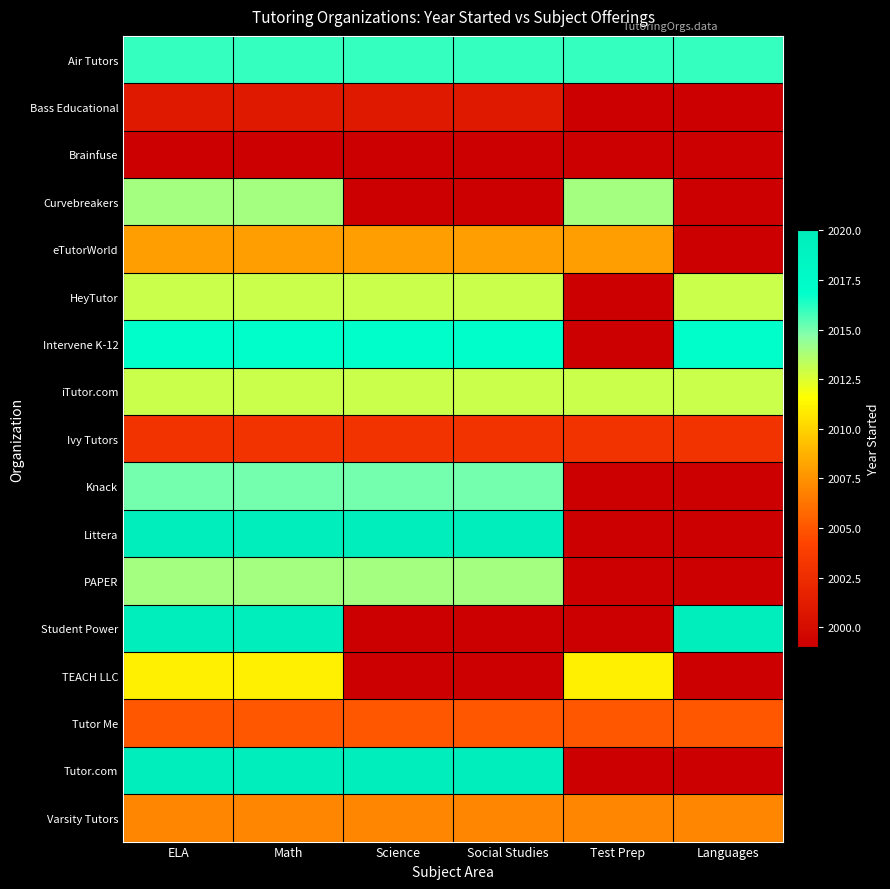

Reading right to left, extract all data points from this chart.

Air Tutors: Languages=2016	Test Prep=2016	Social Studies=2016	Science=2016	Math=2016	ELA=2016
Bass Educational: Languages=1999	Test Prep=1999	Social Studies=2001	Science=2001	Math=2001	ELA=2001
Brainfuse: Languages=1999	Test Prep=1999	Social Studies=1999	Science=1999	Math=1999	ELA=1999
Curvebreakers: Languages=1999	Test Prep=2014	Social Studies=1999	Science=1999	Math=2014	ELA=2014
eTutorWorld: Languages=1999	Test Prep=2008	Social Studies=2008	Science=2008	Math=2008	ELA=2008
HeyTutor: Languages=2013	Test Prep=1999	Social Studies=2013	Science=2013	Math=2013	ELA=2013
Intervene K-12: Languages=2017	Test Prep=1999	Social Studies=2017	Science=2017	Math=2017	ELA=2017
iTutor.com: Languages=2013	Test Prep=2013	Social Studies=2013	Science=2013	Math=2013	ELA=2013
Ivy Tutors: Languages=2003	Test Prep=2003	Social Studies=2003	Science=2003	Math=2003	ELA=2003
Knack: Languages=1999	Test Prep=1999	Social Studies=2015	Science=2015	Math=2015	ELA=2015
Littera: Languages=1999	Test Prep=1999	Social Studies=2020	Science=2020	Math=2020	ELA=2020
PAPER: Languages=1999	Test Prep=1999	Social Studies=2014	Science=2014	Math=2014	ELA=2014
Student Power: Languages=2020	Test Prep=1999	Social Studies=1999	Science=1999	Math=2020	ELA=2020
TEACH LLC: Languages=1999	Test Prep=2011	Social Studies=1999	Science=1999	Math=2011	ELA=2011
Tutor Me: Languages=2005	Test Prep=2005	Social Studies=2005	Science=2005	Math=2005	ELA=2005
Tutor.com: Languages=1999	Test Prep=1999	Social Studies=2020	Science=2020	Math=2020	ELA=2020
Varsity Tutors: Languages=2007	Test Prep=2007	Social Studies=2007	Science=2007	Math=2007	ELA=2007